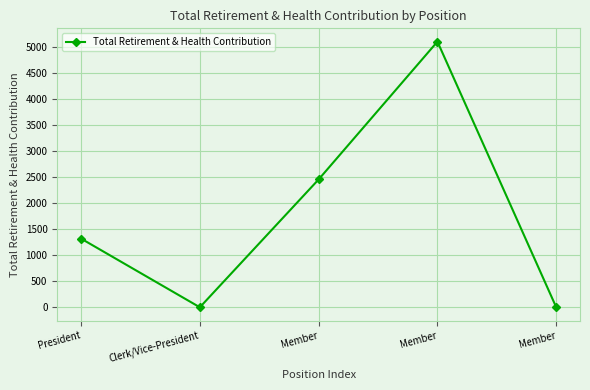

Does the chart have visible grid lines?

Yes